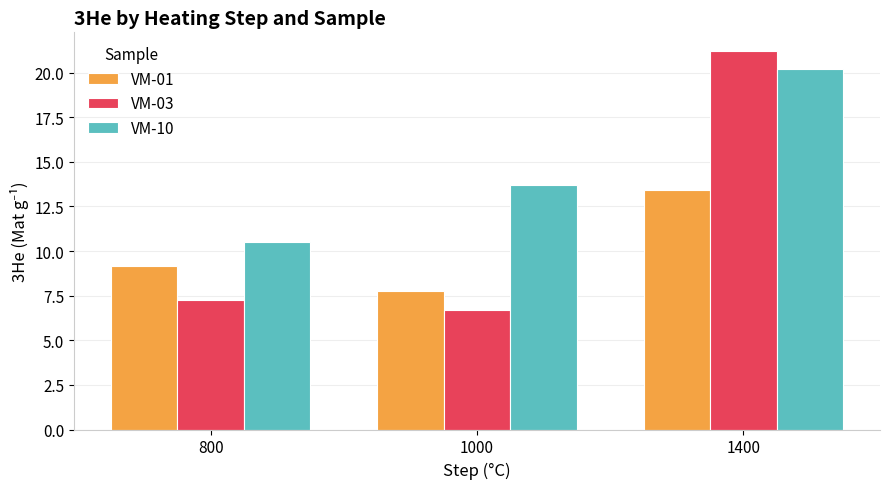

What is the spread (max minus min) of values at 1000?

7.0